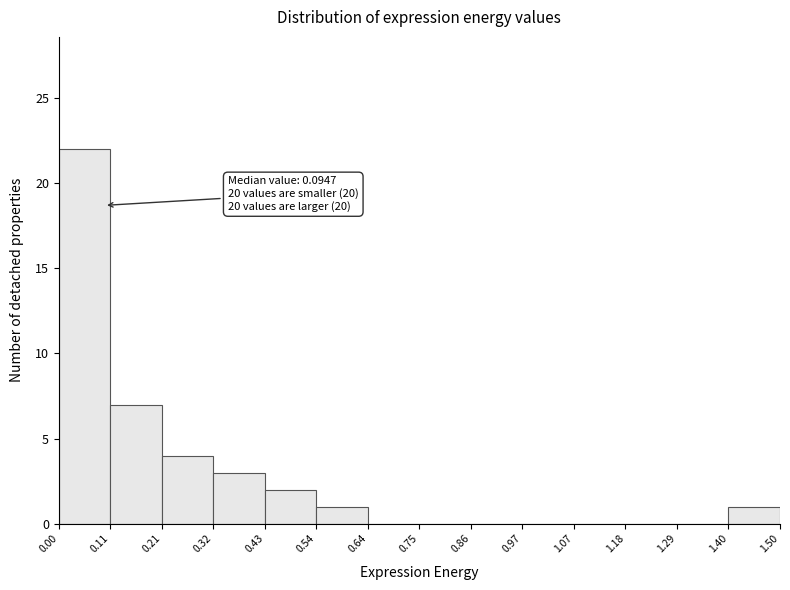

Over which range of the x-axis is the bar tallest?

0.00 to 0.11